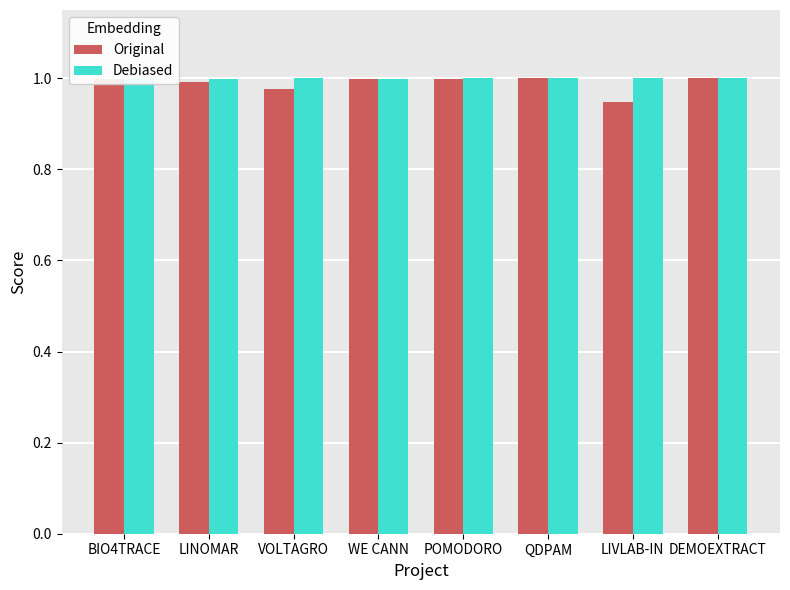

At which category is the sum across all series the highest?

DEMOEXTRACT